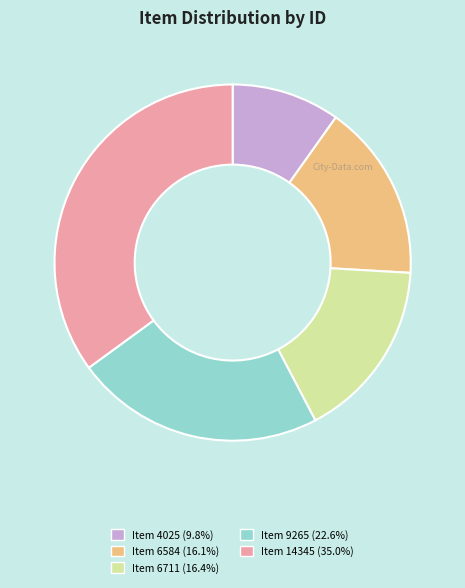

What is the smallest slice in the pie chart?

Item 4025